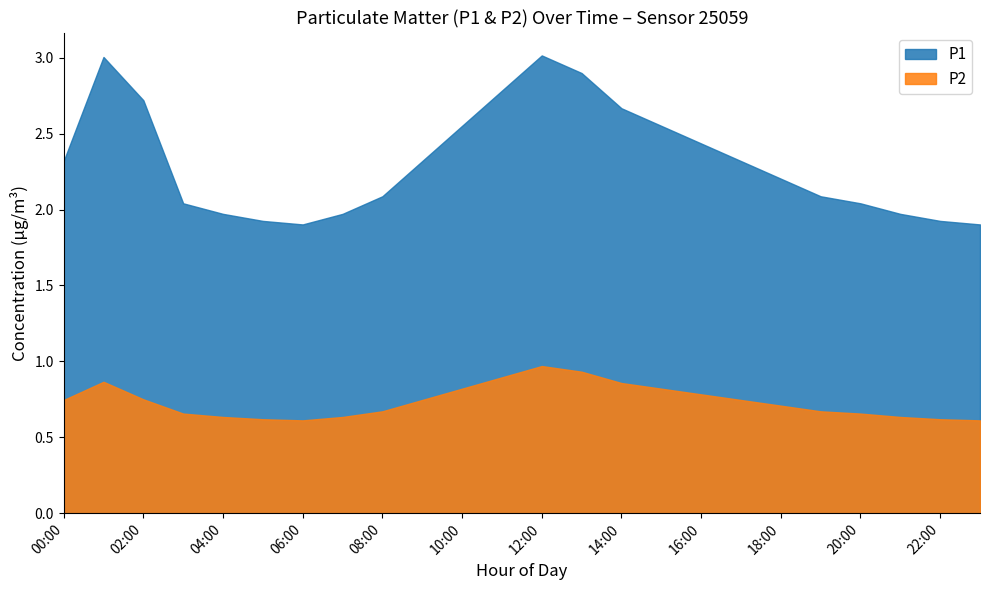

The P2 series shows 0.4 at 22:00. True or false?

False